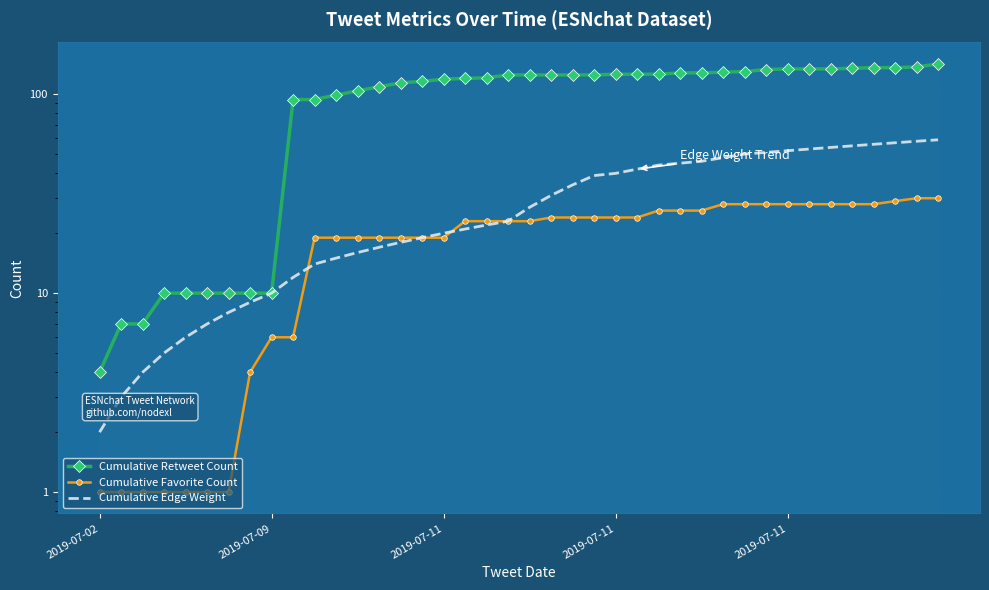

Which series has the widest spread of values?

Cumulative Retweet Count